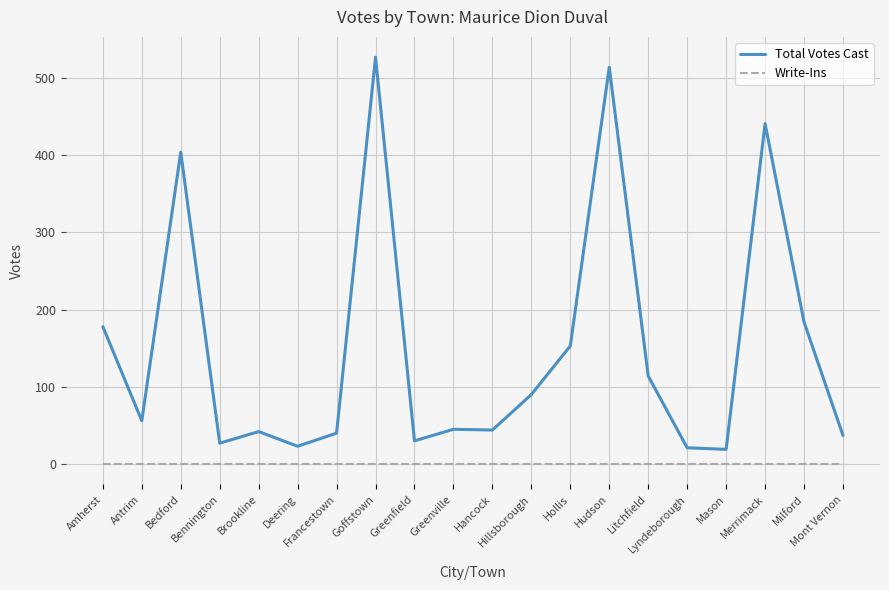

Is this an area chart (filled region under the line)?

No